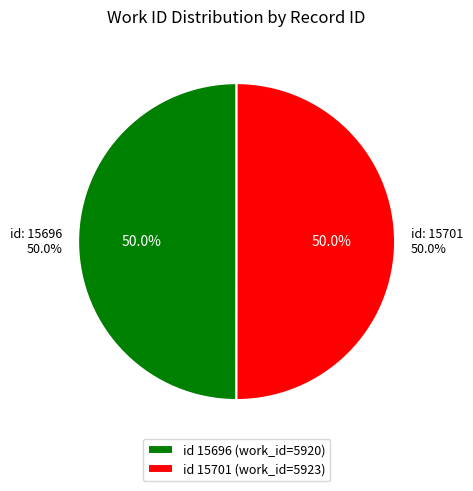

Between 15696 and 15701, which is larger?

15701